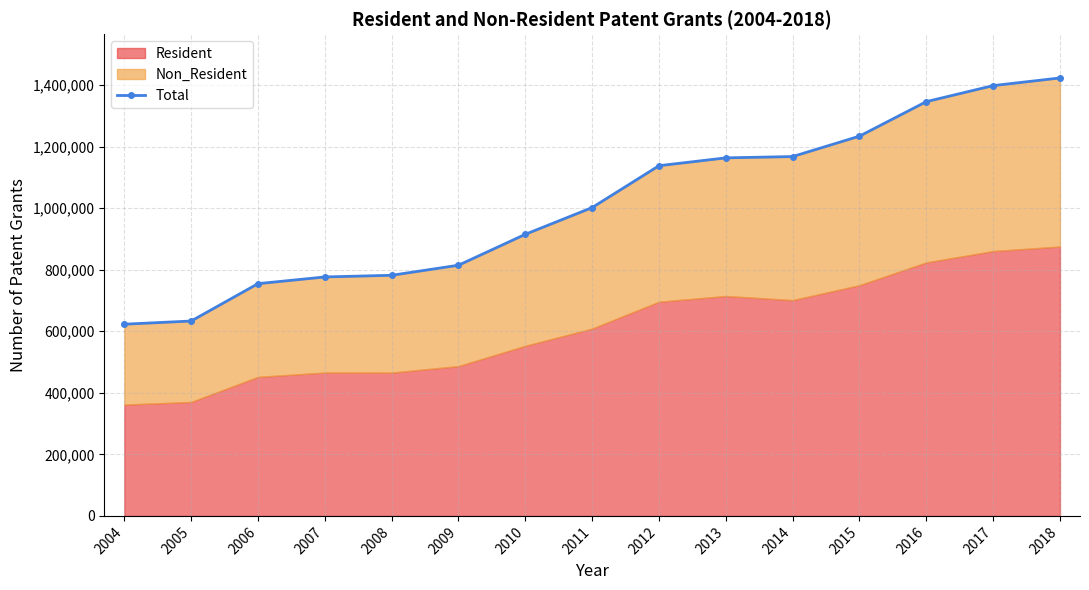

Reading right to left, list all the values displayed in this chart.

2018=1422800	2017=1397900	2016=1345800	2015=1233700	2014=1167400	2013=1163200	2012=1137700	2011=1001700	2010=914800	2009=814400	2008=781700	2007=776300	2006=754500	2005=633100	2004=622800